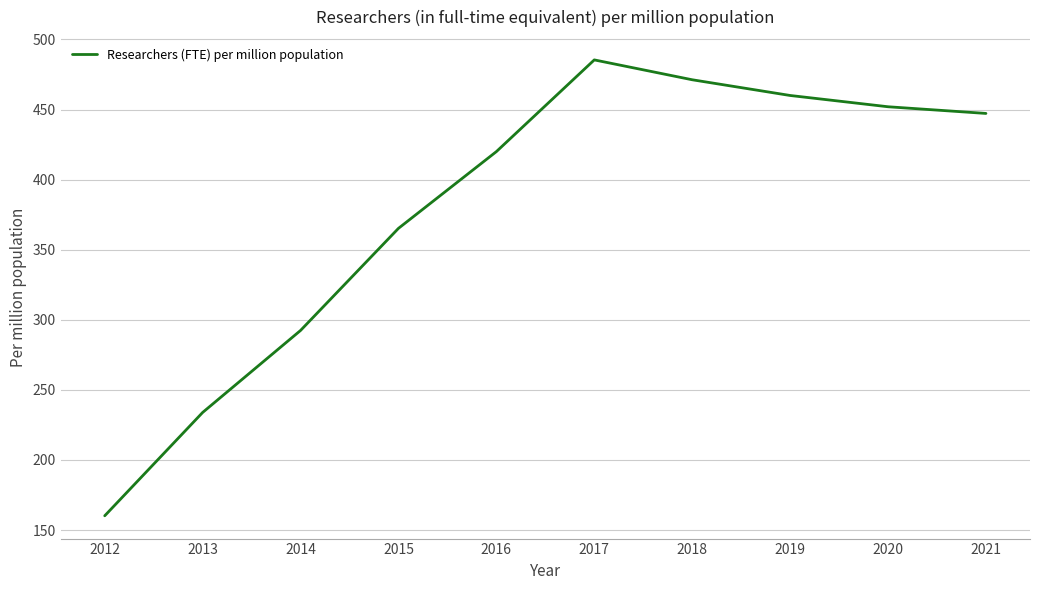

Where does the data first go above 447?

2017